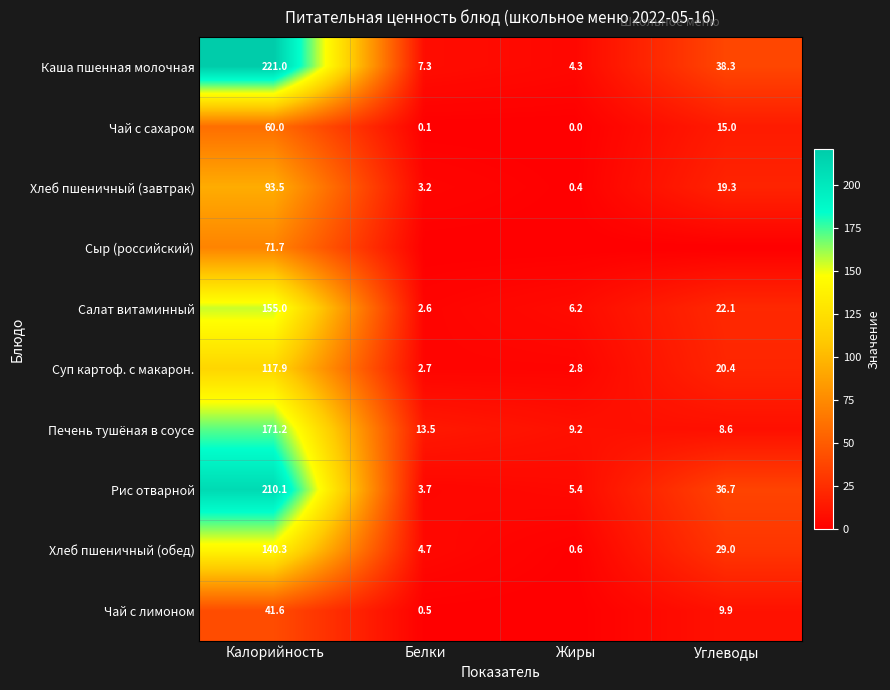

List the labels in order of Суп картоф. с макарон. value, smallest first.

Белки, Жиры, Углеводы, Калорийность